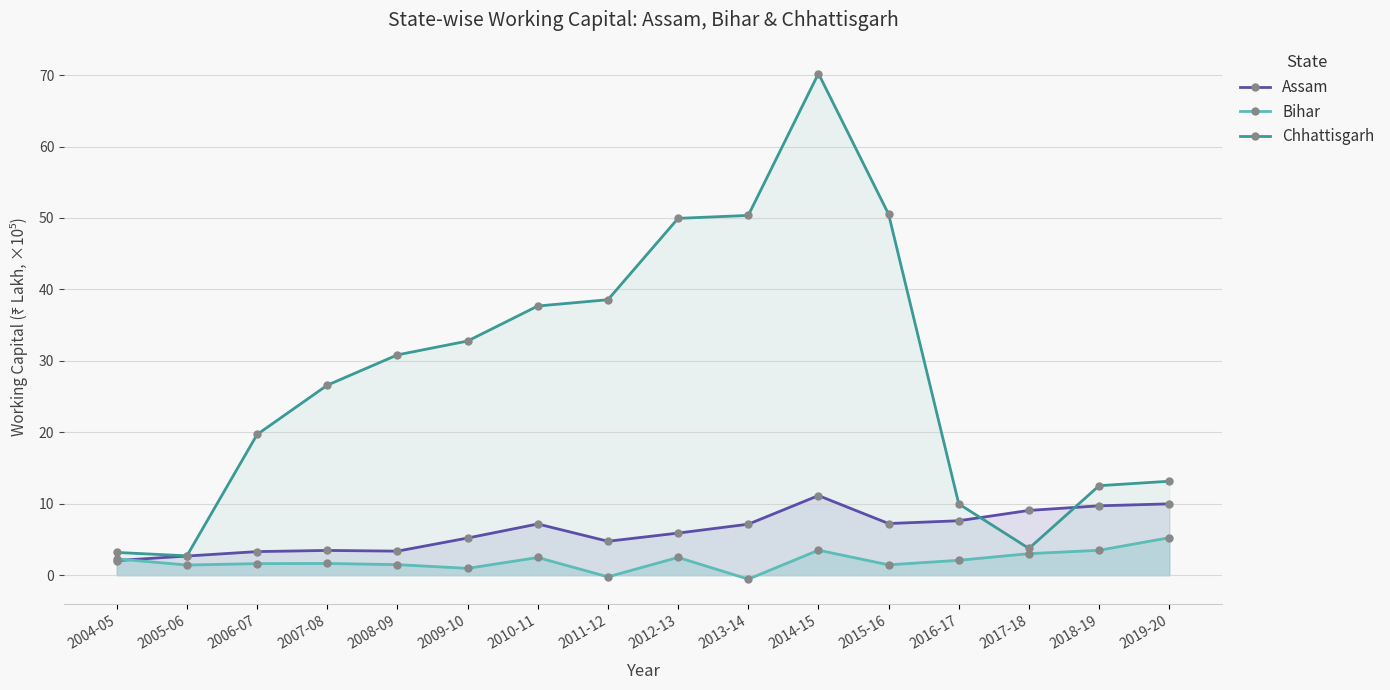

What is the difference between the Chhattisgarh values at 2011-12 and 2016-17?

28.6